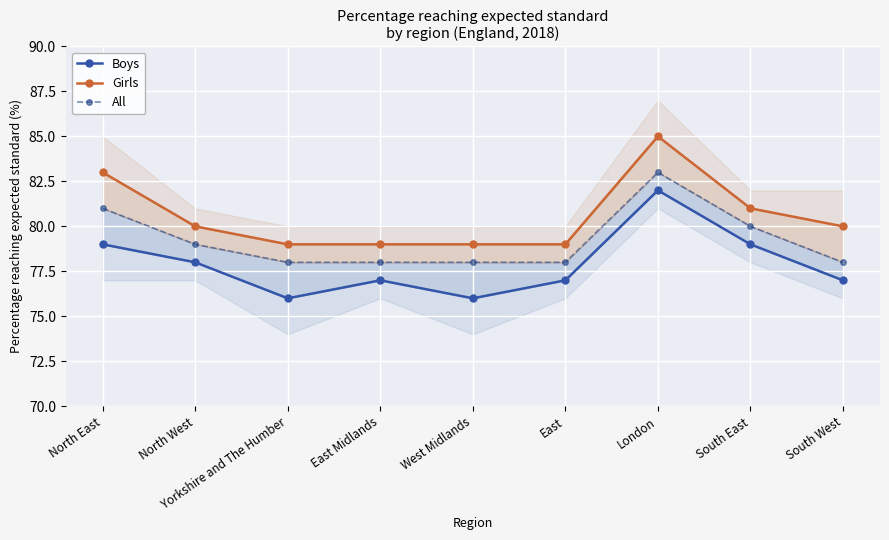

Rank the series at London from lowest to highest value.

Boys, All, Girls